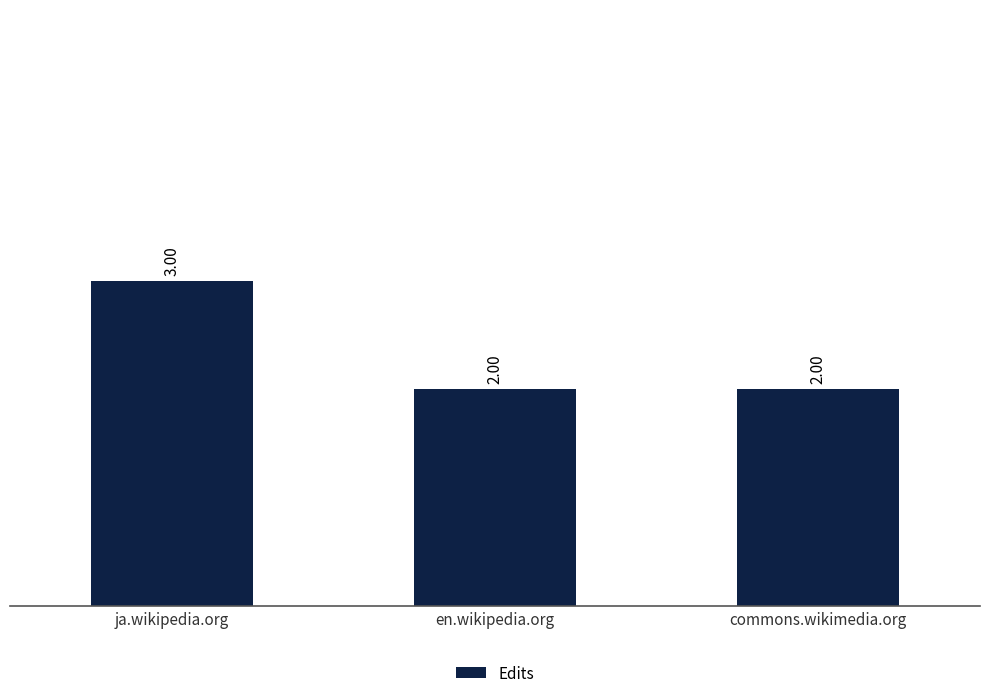

Reading left to right, transcribe all the data shown in this chart.

ja.wikipedia.org=3	en.wikipedia.org=2	commons.wikimedia.org=2